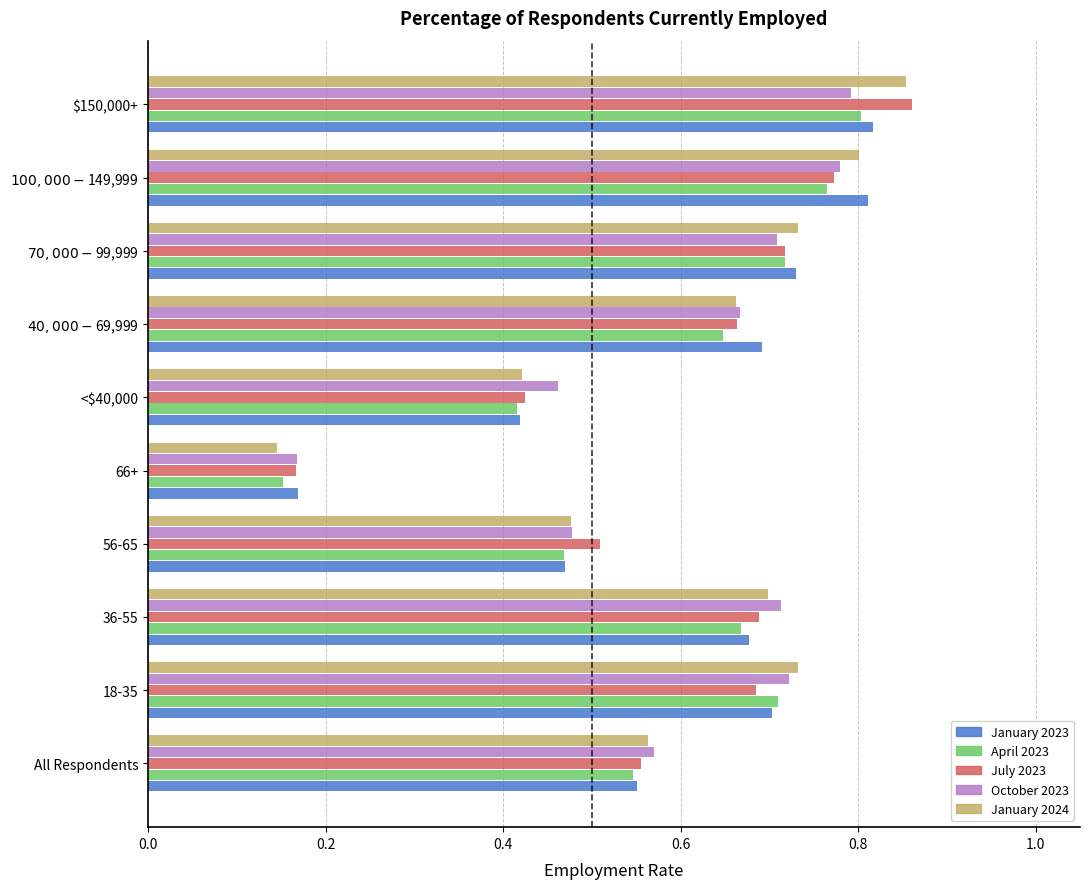

Which category has the highest value in the April 2023 series?

$150,000+